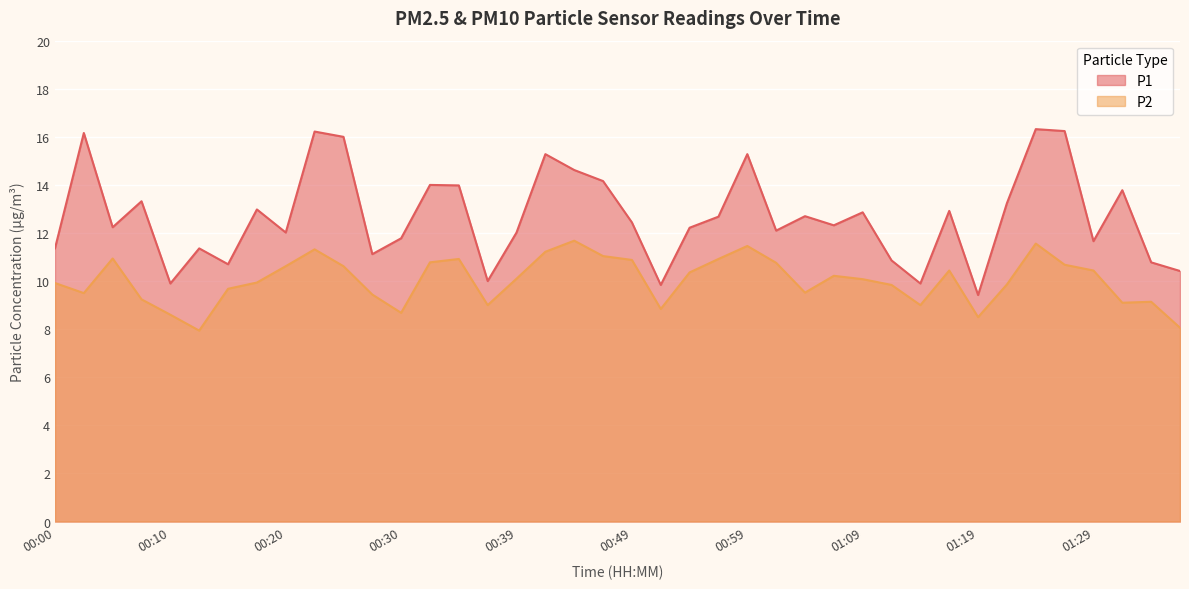

Between 00:03 and 00:57, which series saw the biggest shift?

P1